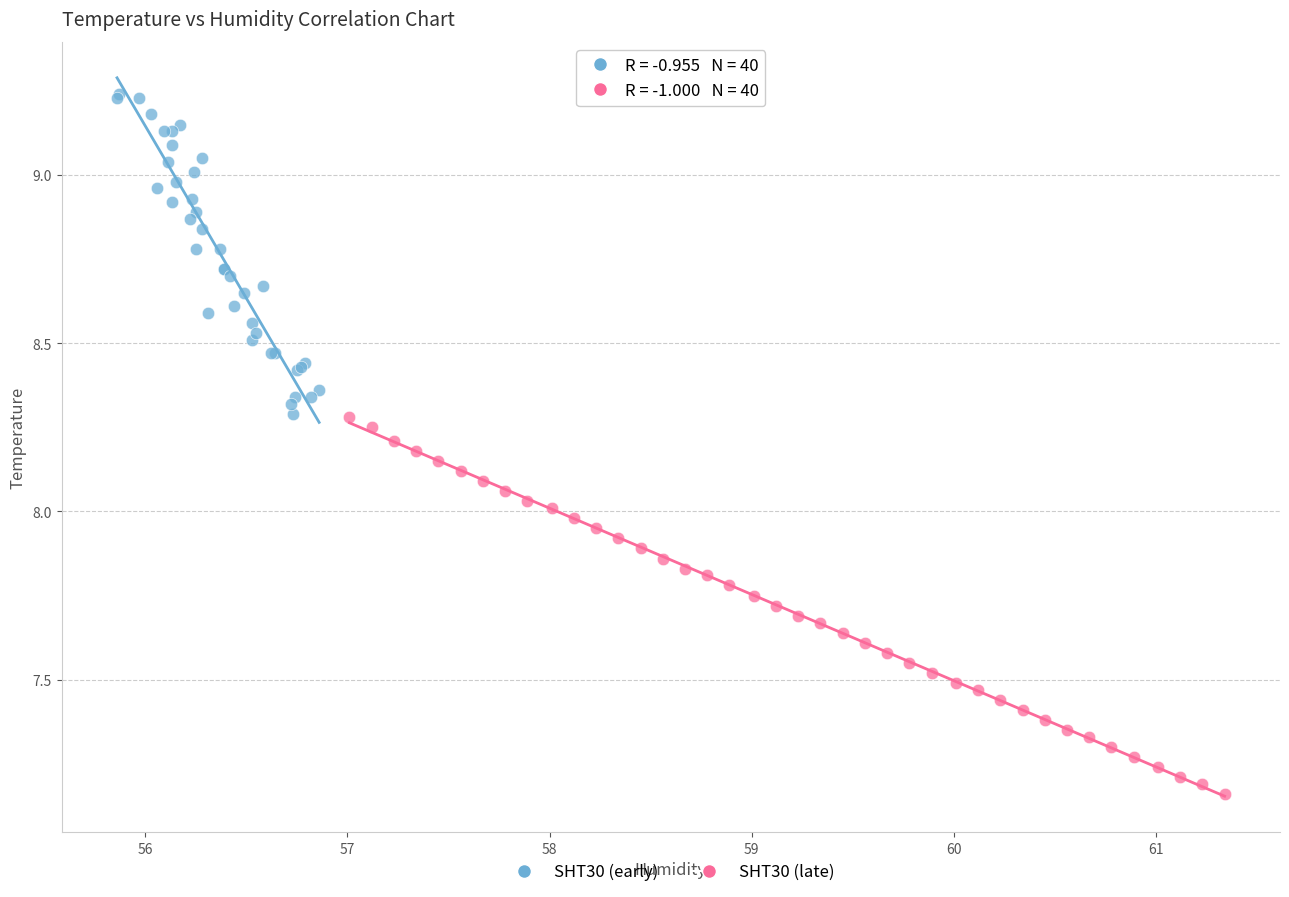

What are all the series names shown in the legend?

SHT30 (early), SHT30 (late)